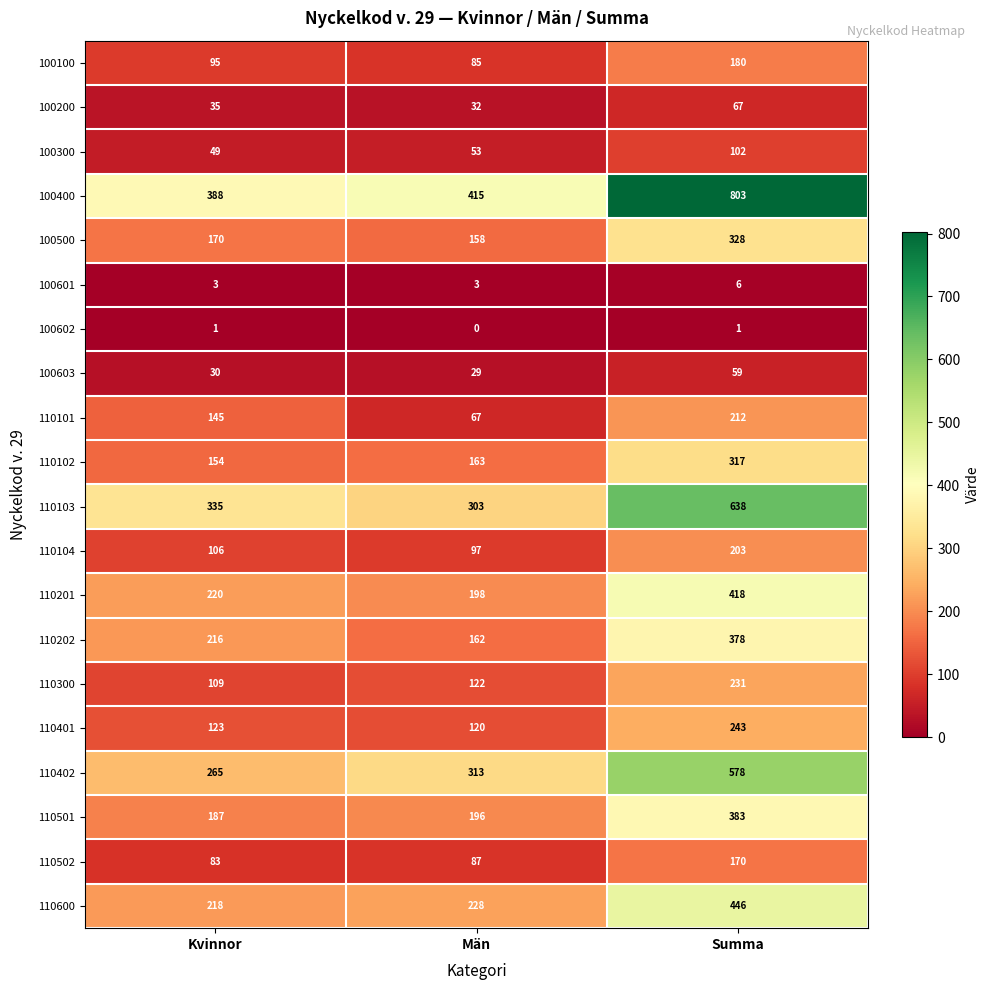

The 100602 series shows 2 at Summa. True or false?

False